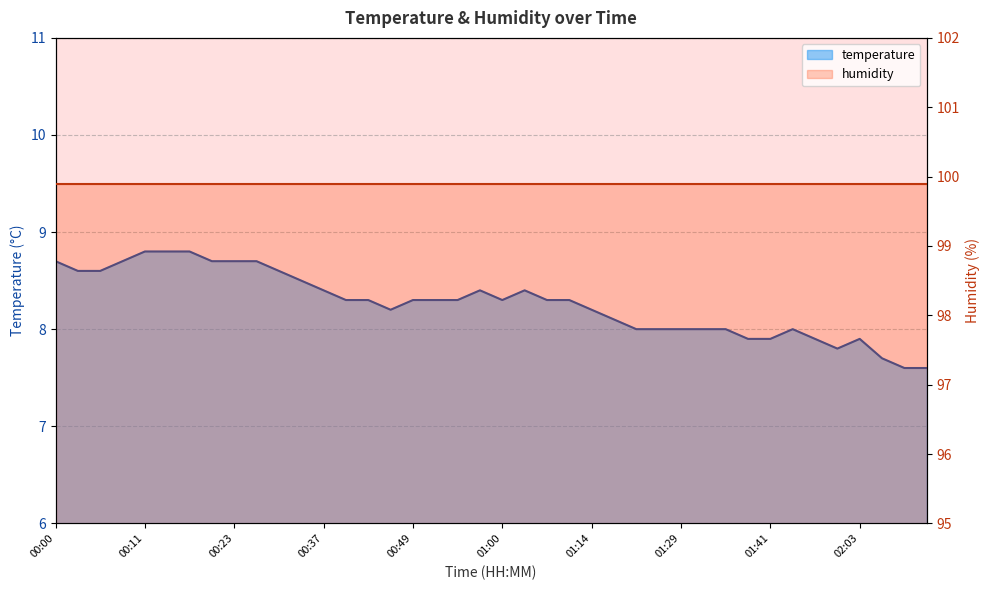

What is the greatest value displayed?

8.8